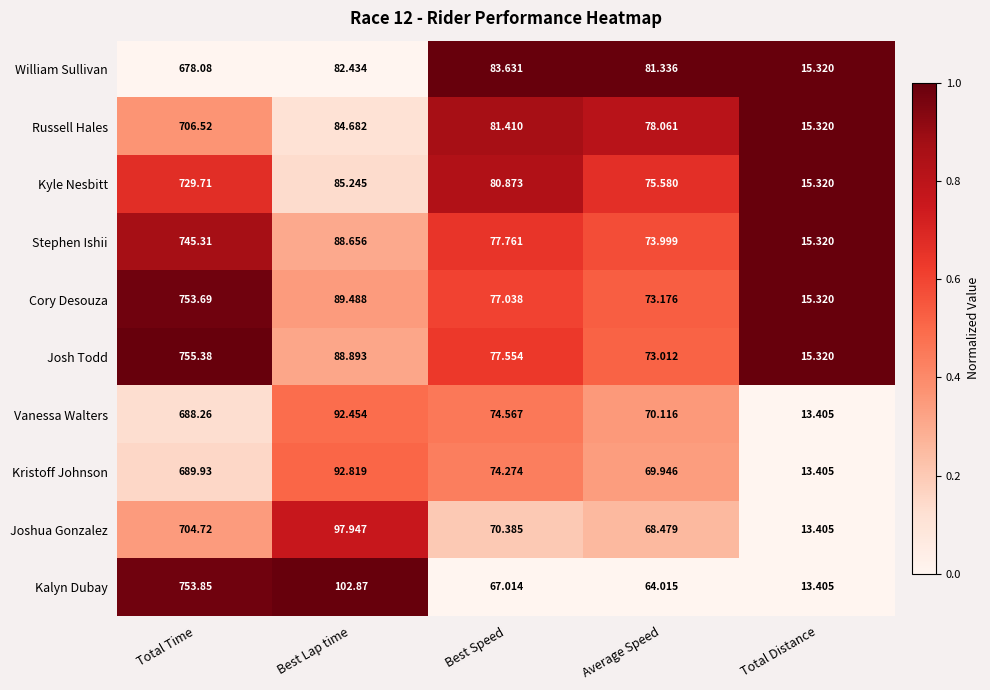

At which label is Kyle Nesbitt closest to 372?

Best Lap time